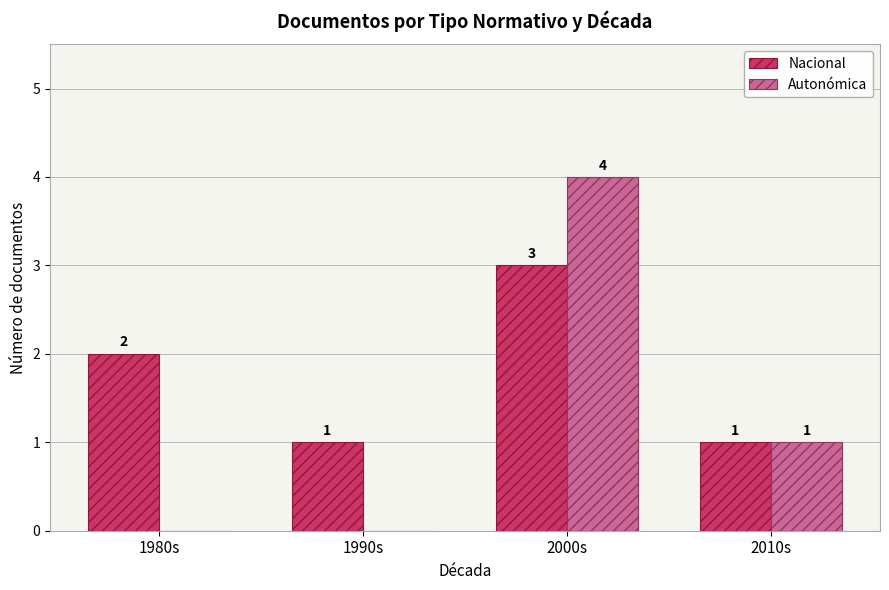

True or false: Nacional has a value of 2 at 1980s.

True